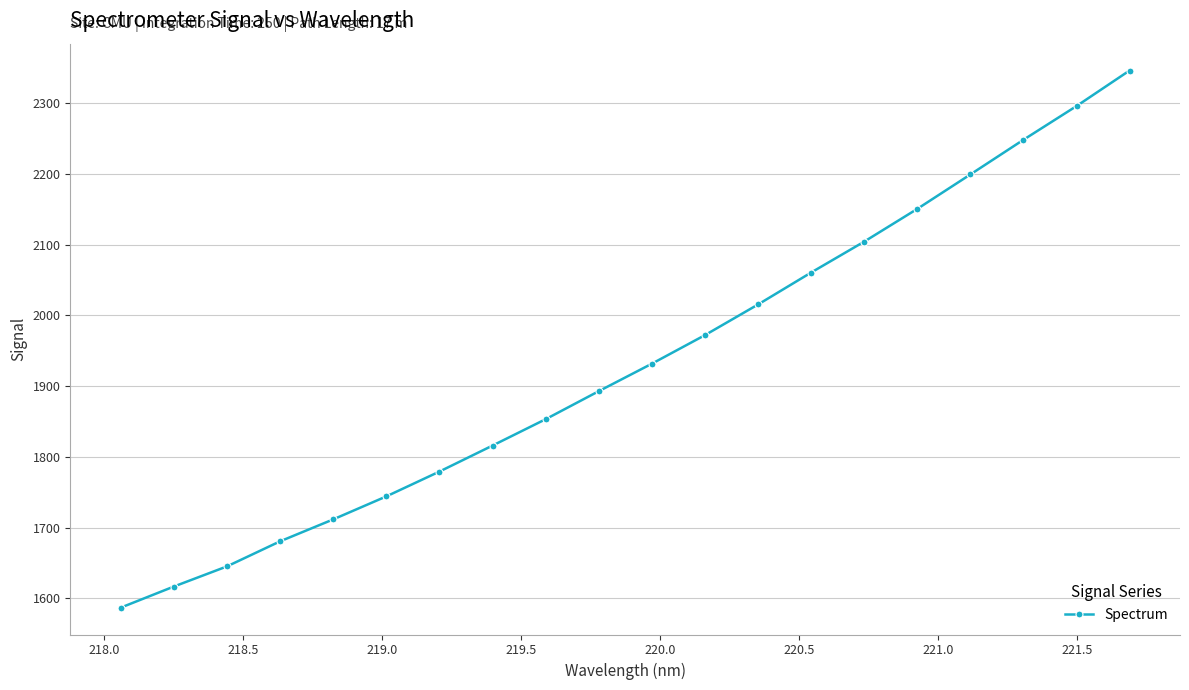

What is the difference between the maximum and minimum values?

759.5